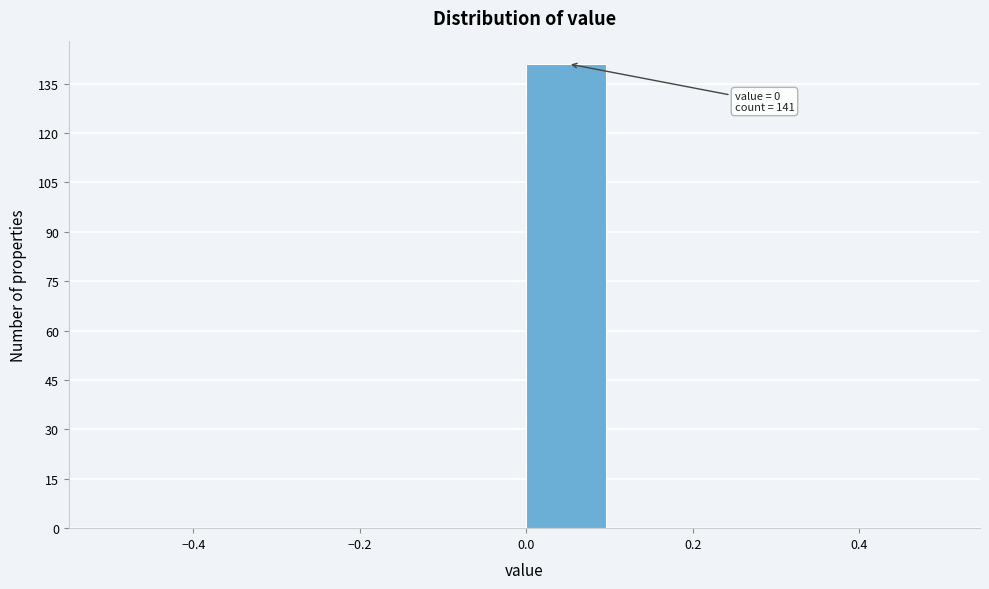

Which range on the x-axis has the tallest bar?

0.0 to 0.1